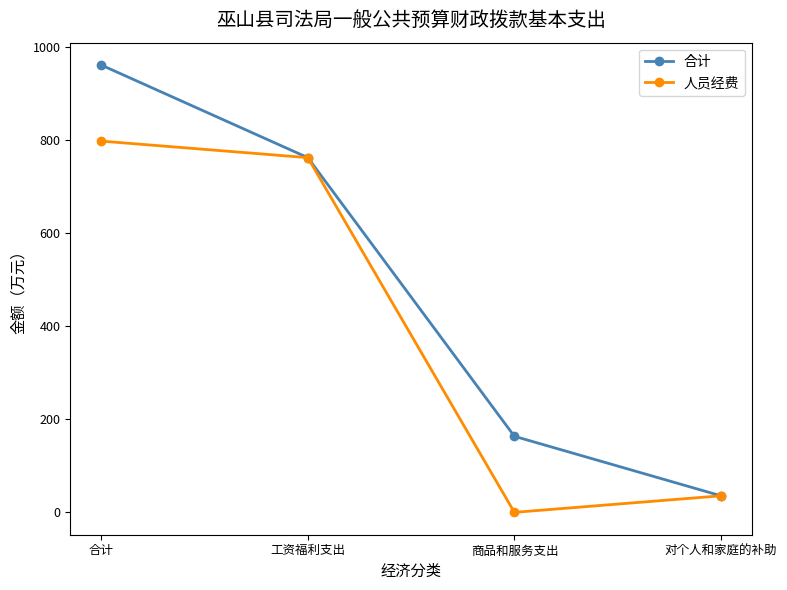

Is this an area chart (filled region under the line)?

No